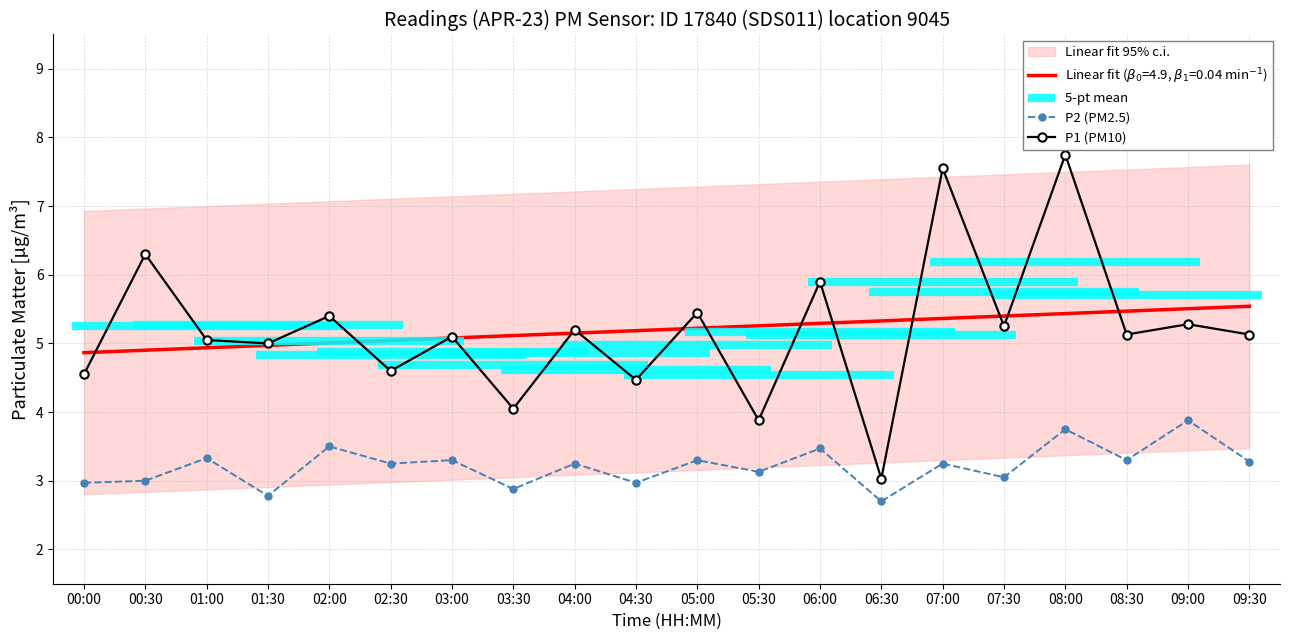

The P1 series shows 7.6 at 8. True or false?

False